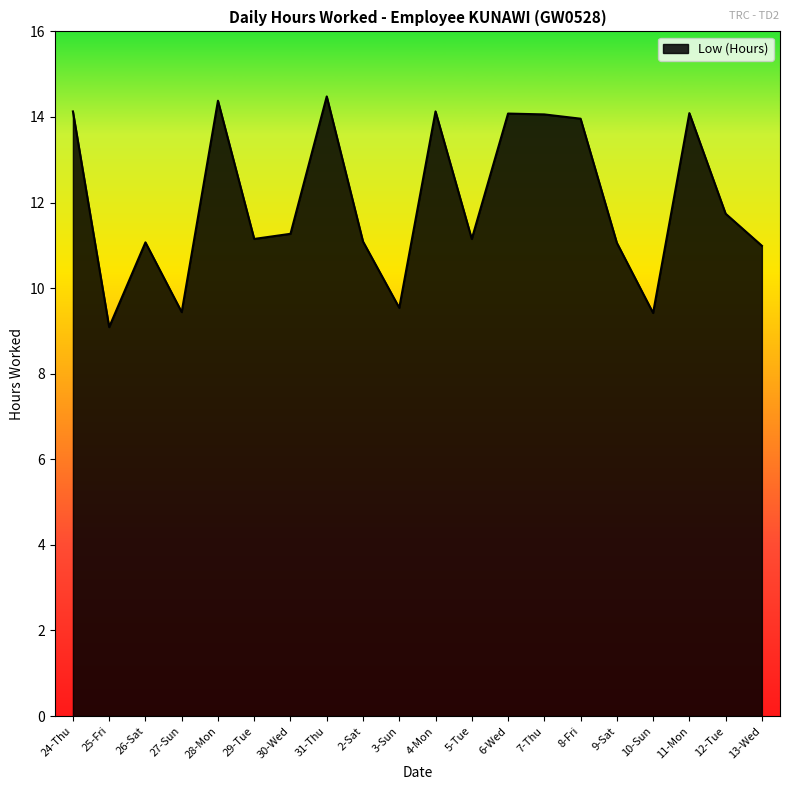

What position from the left is 9-Sat?

16